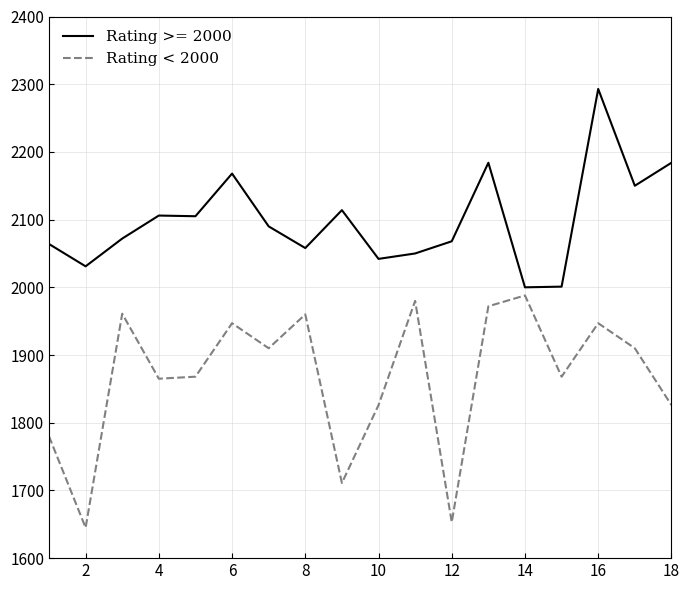

List the series in order of their peak value, lowest first.

Rating < 2000, Rating >= 2000